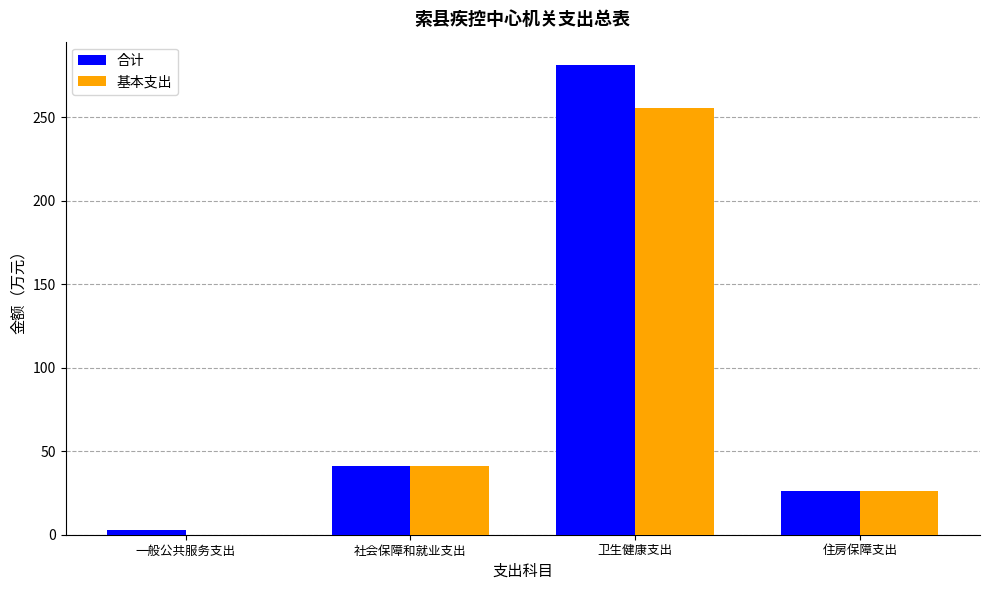

Where does the 基本支出 series first go above 41?

社会保障和就业支出